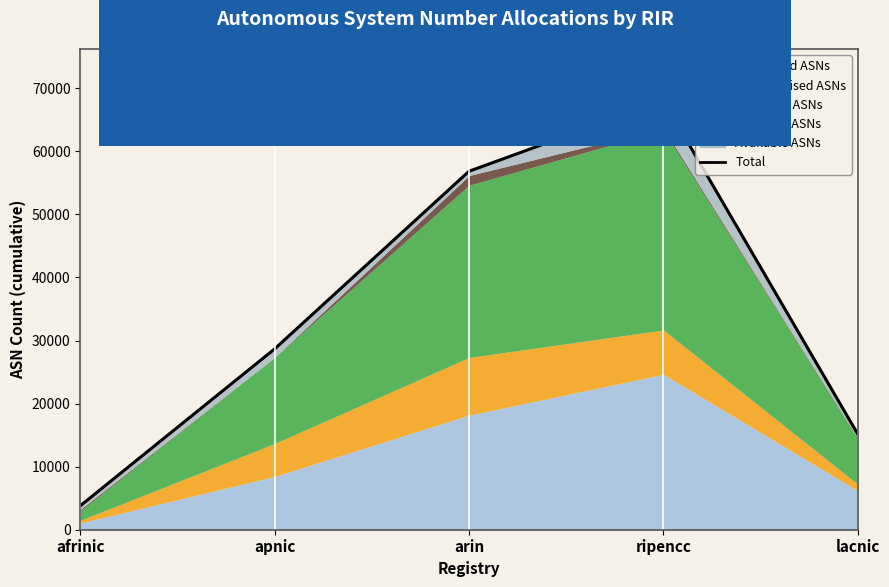

What is the label of the 2nd point from the right?

ripencc